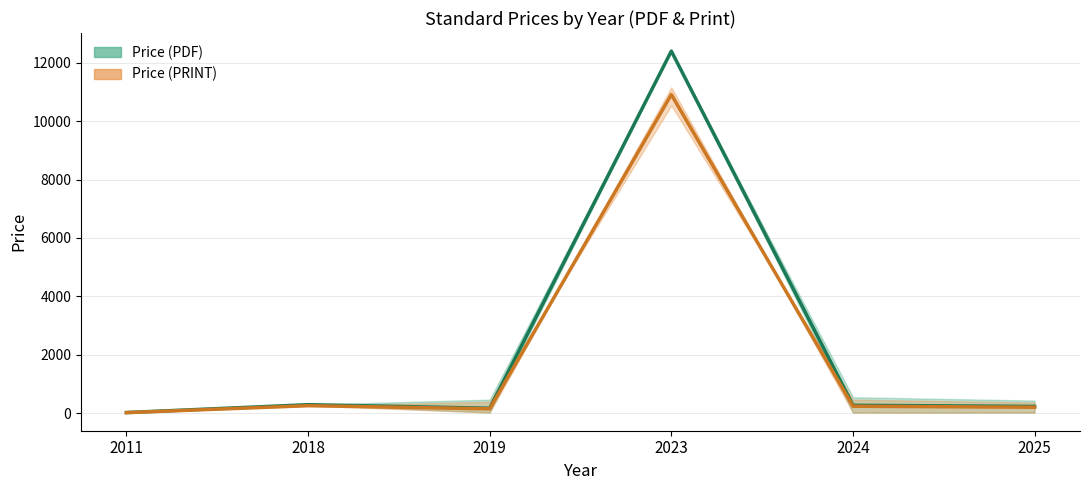

Does the chart have visible grid lines?

Yes